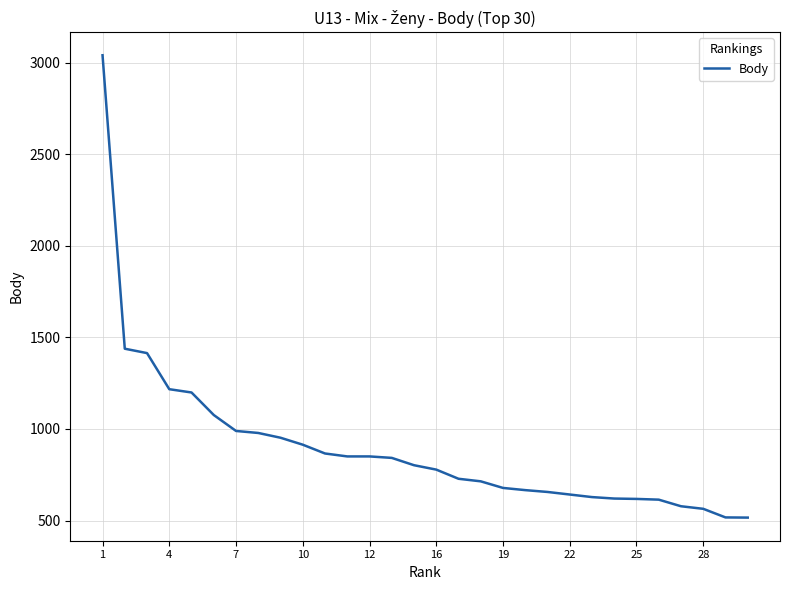

What is the greatest value displayed?

3040